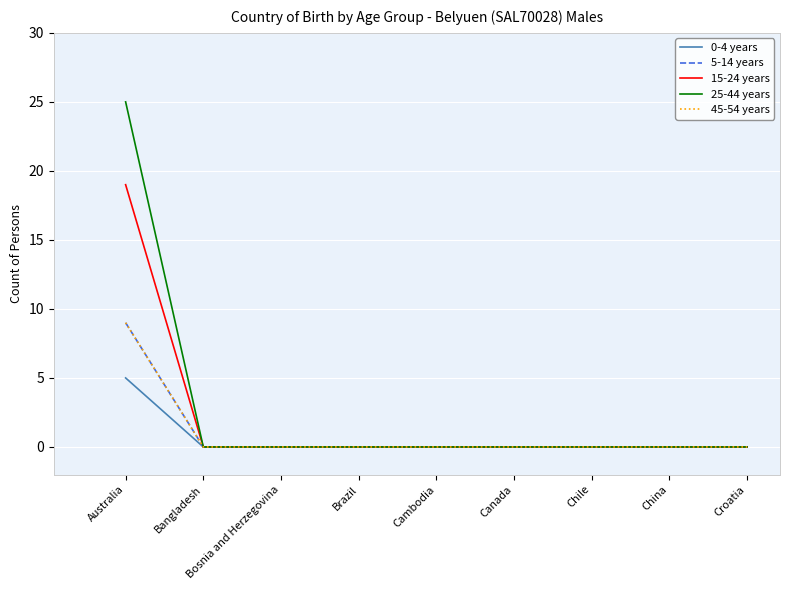

Does the chart display data point markers on the line(s)?

No